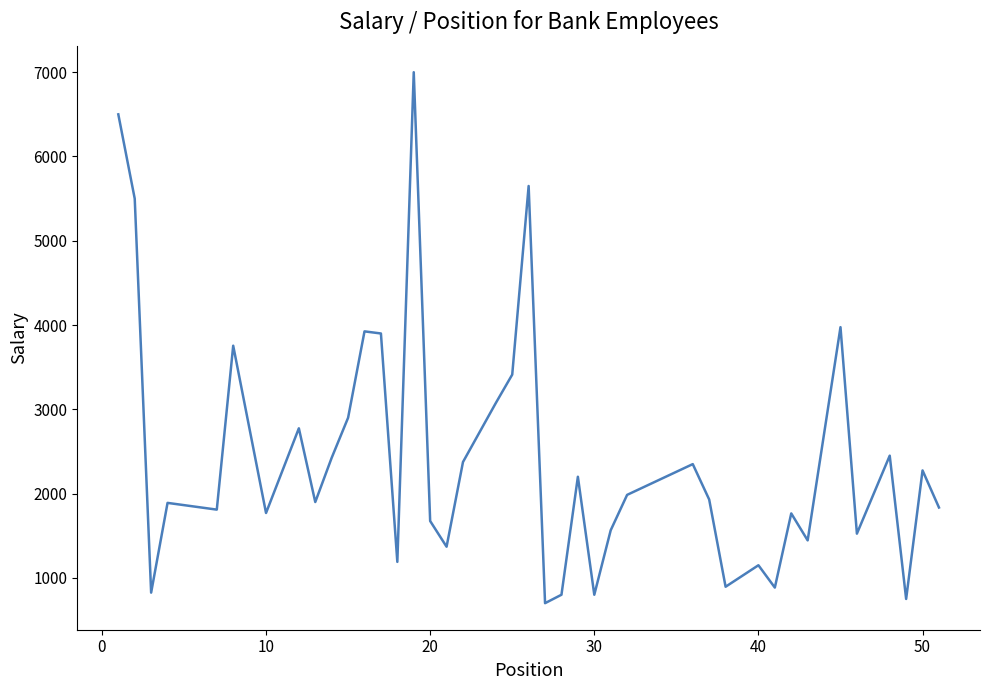

What is the greatest value displayed?

7000